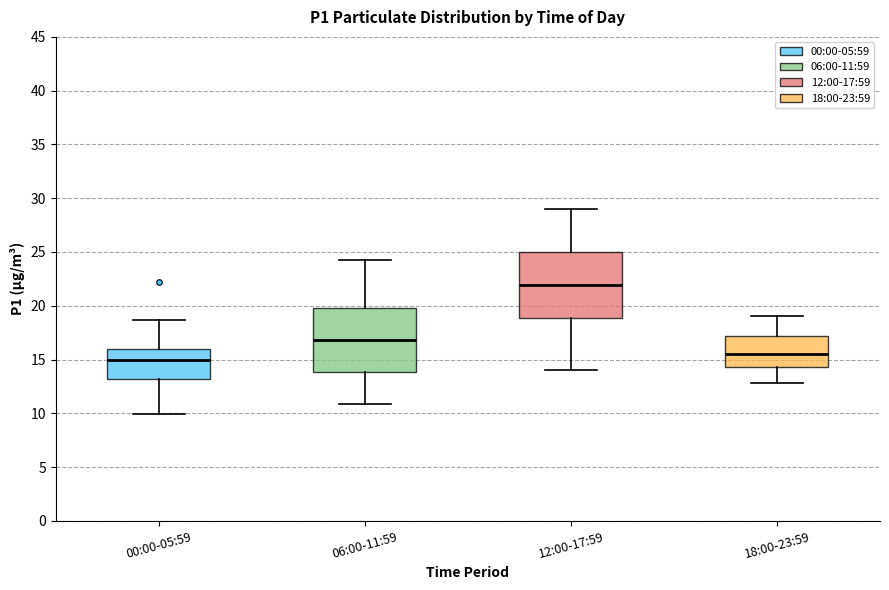

Reading left to right, transcribe this box plot: for each box, give where its median line is, the range the box spans, and where its two whiskers end, as read against the y-axis. The values are not printed on the chart, so give them approximately, as read against the axis.

00:00-05:59: median 15.0, box 13.0 to 16.0, whiskers 10.0 to 18.5
06:00-11:59: median 17.0, box 14.0 to 20.0, whiskers 11.0 to 24.5
12:00-17:59: median 22.0, box 19.0 to 25.0, whiskers 14.0 to 29.0
18:00-23:59: median 15.5, box 14.5 to 17.0, whiskers 13.0 to 19.0